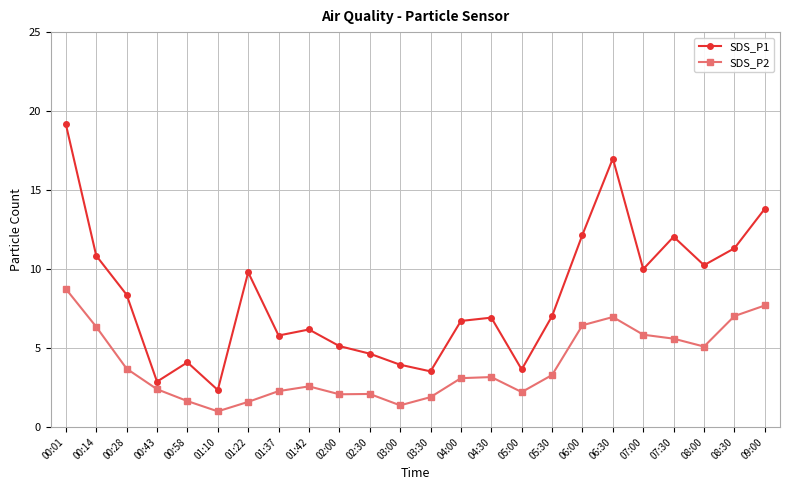

Rank the series at 02:30 from lowest to highest value.

SDS_P2, SDS_P1